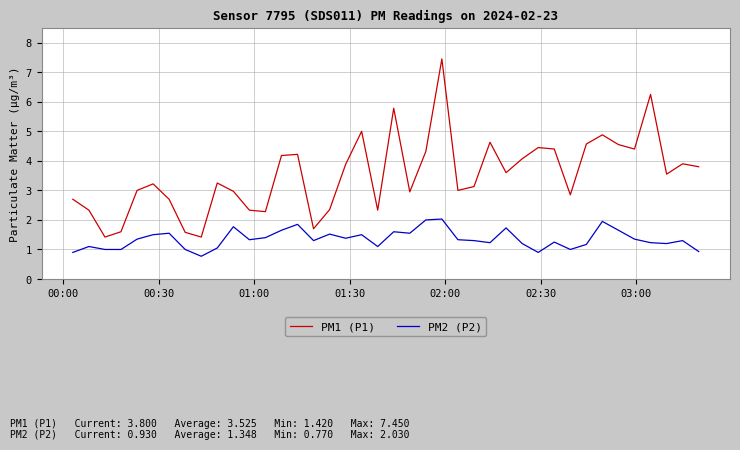

Which series has the largest range (max minus min)?

PM1 (P1)